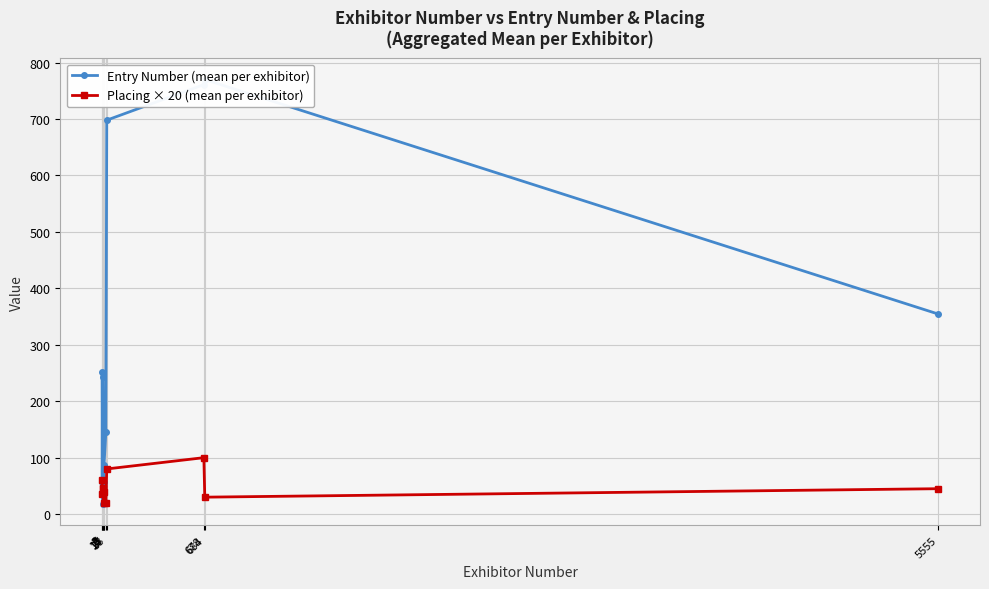

Rank the series by their average value, from lowest to highest.

Placing × 20 (mean per exhibitor), Entry Number (mean per exhibitor)